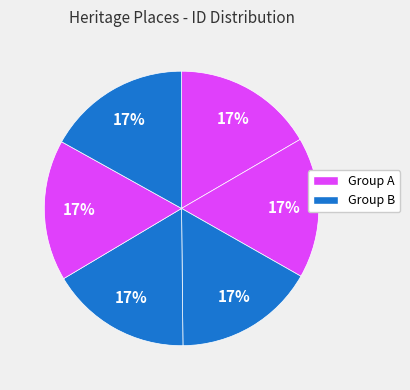

Count the number of slices in the pie.

6